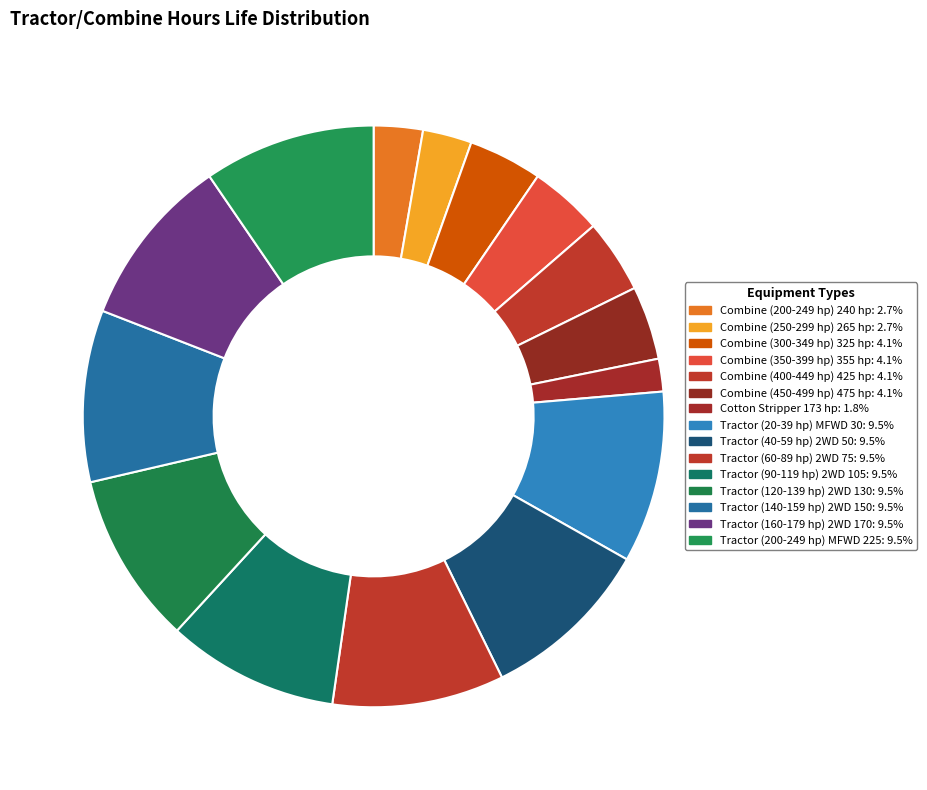

Is it true that Tractor (140-159 hp) 2WD 150 is 10% of the pie?

True